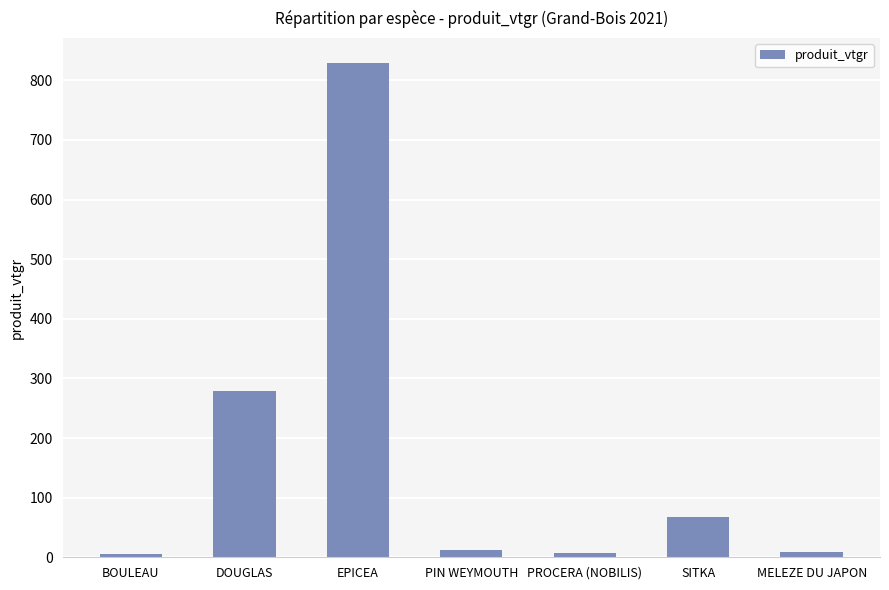

What is the difference between the maximum and minimum values?

824.7